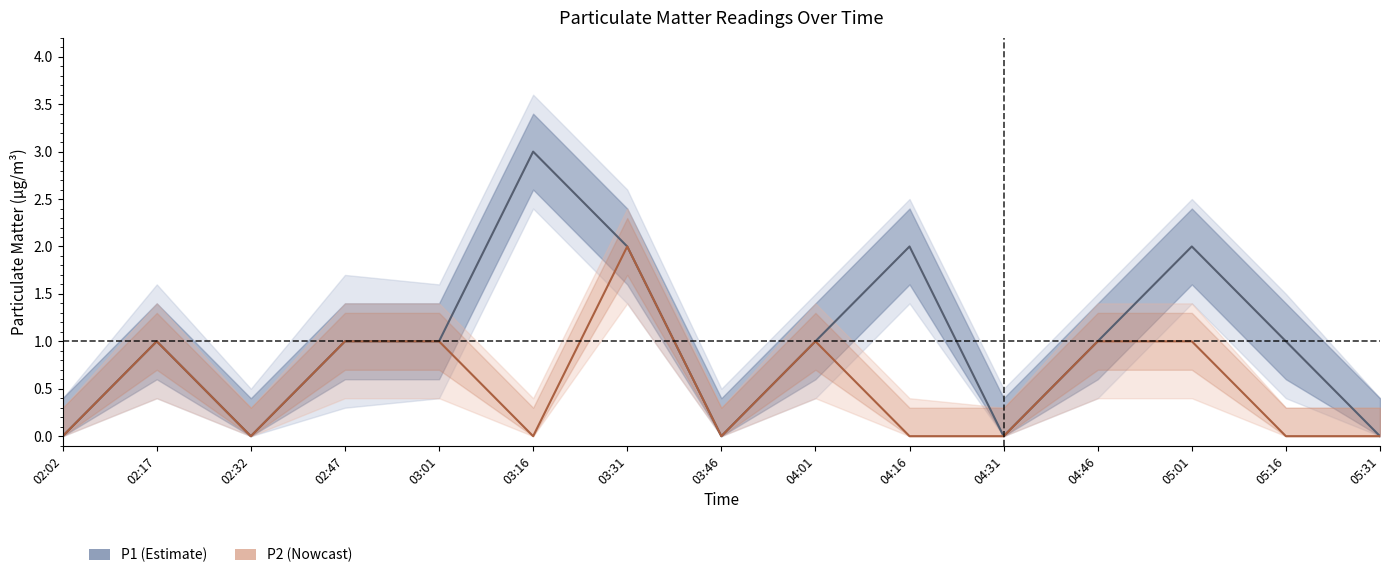

At which category is the sum across all series the highest?

03:31